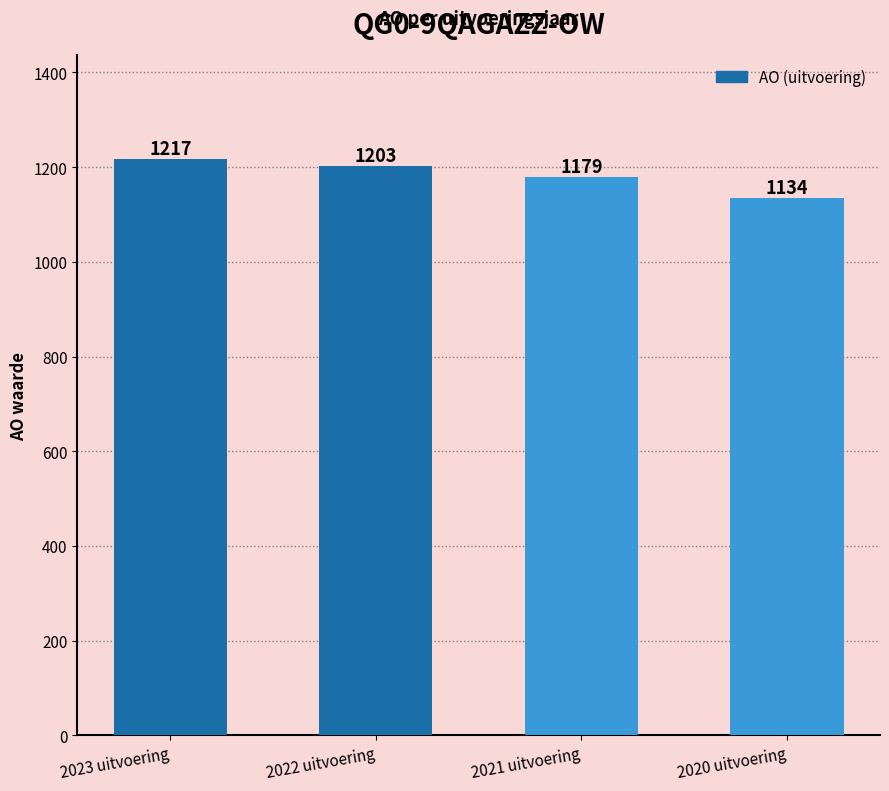

At which label does the data first exceed 1203?

2023 uitvoering